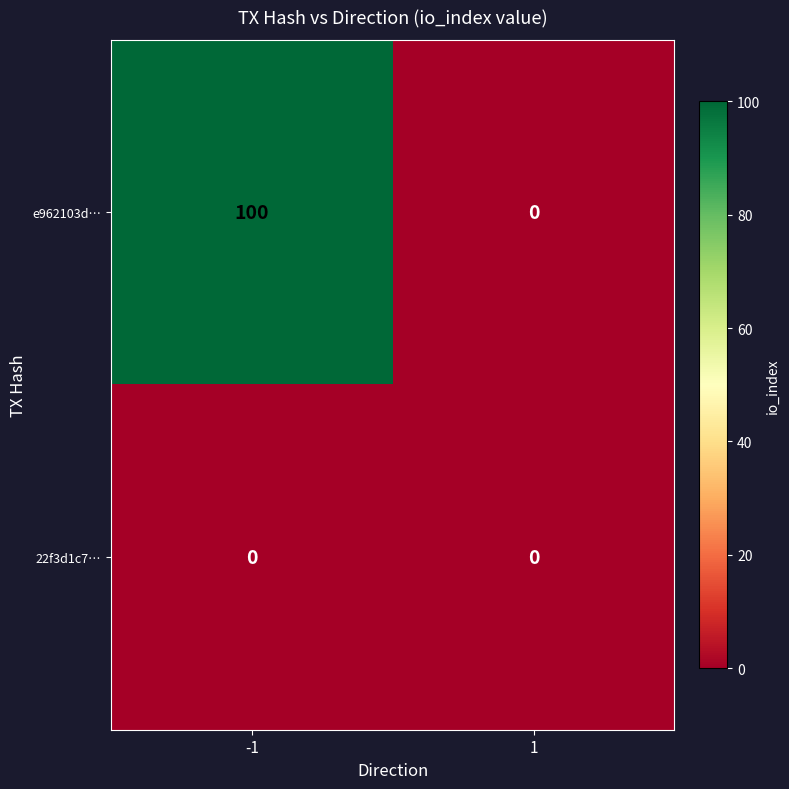

Reading right to left, what are all the values shown in this chart?

e962103d…: 0	100
22f3d1c7…: 0	0